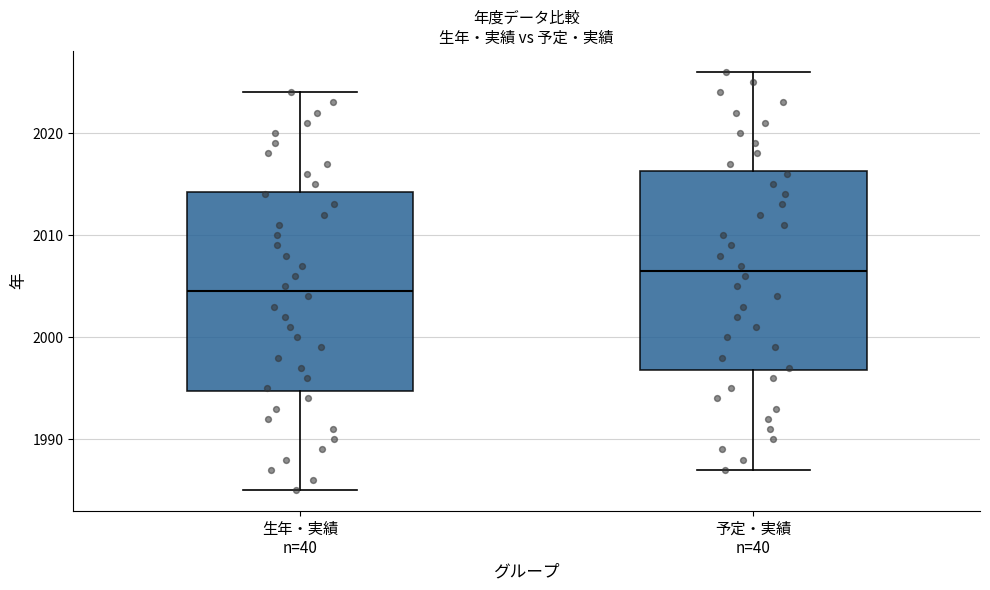

Reading left to right, read every box against the y-axis: the position of its median line, the range the box covers, and the ends of its whiskers. The values are not printed on the chart, so give them approximately, as read against the axis.

生年・実績 n=40: median 2005, box 1995 to 2014, whiskers 1985 to 2024
予定・実績 n=40: median 2007, box 1997 to 2016, whiskers 1987 to 2026